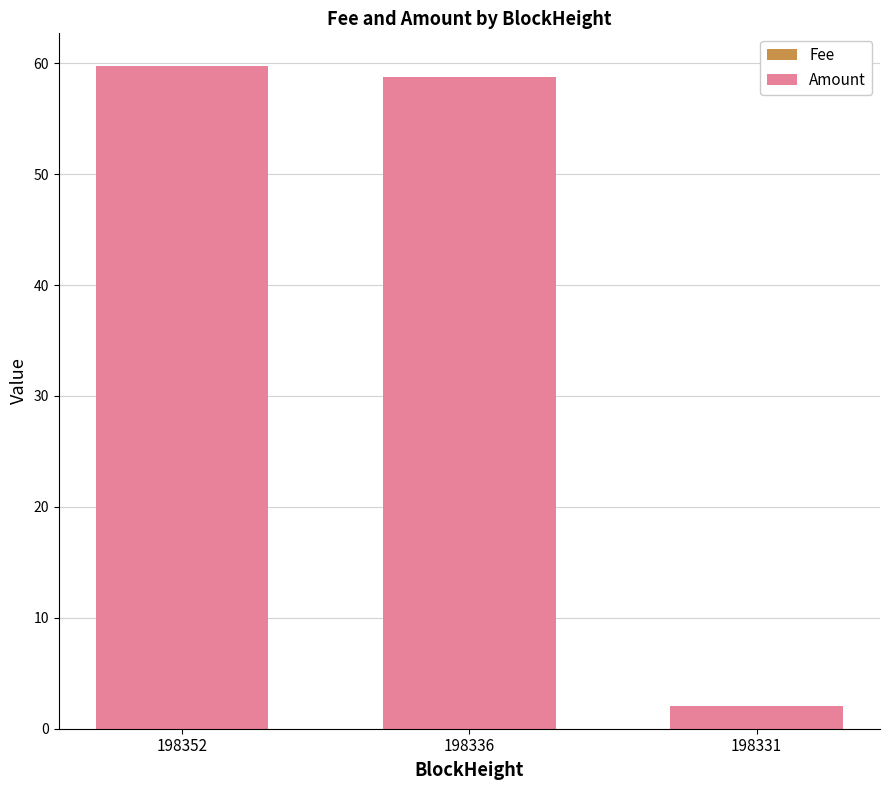

Are the bars horizontal?

No